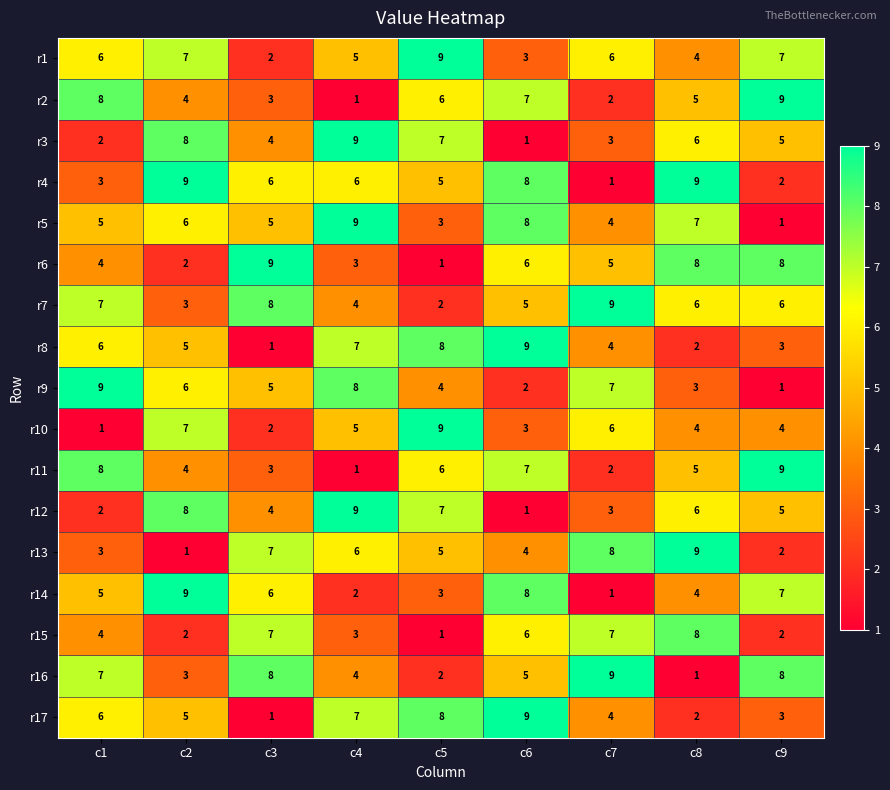

Count the r1 values in the range 4 to 7.

6